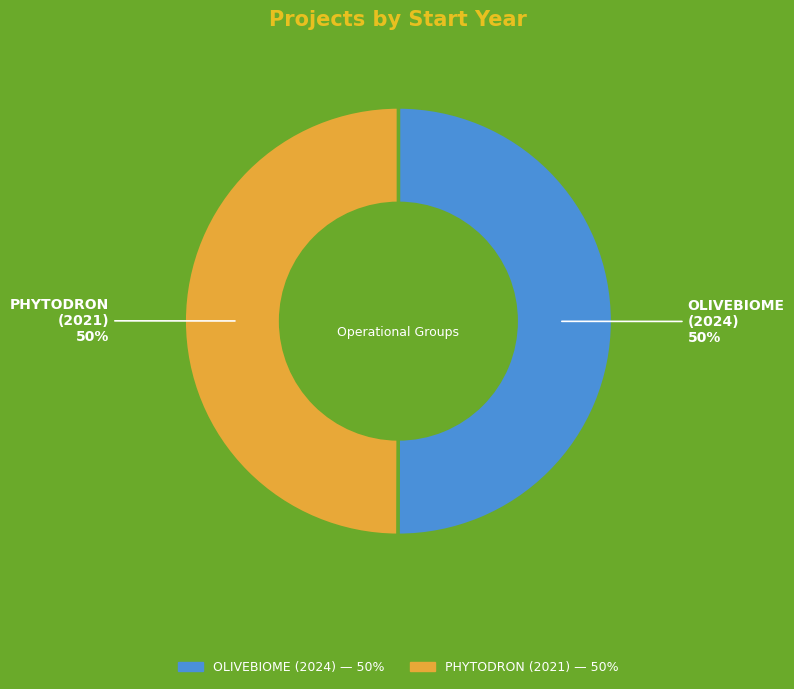

True or false: PHYTODRON (2021) accounts for 50% of the total.

True